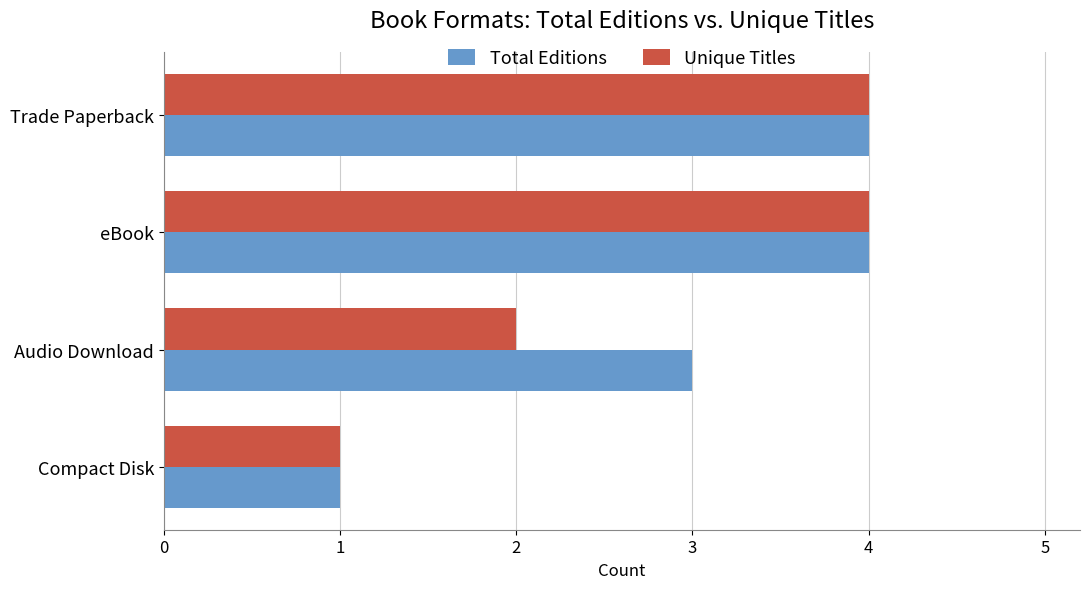

Read the Total Editions value at Audio Download.

3